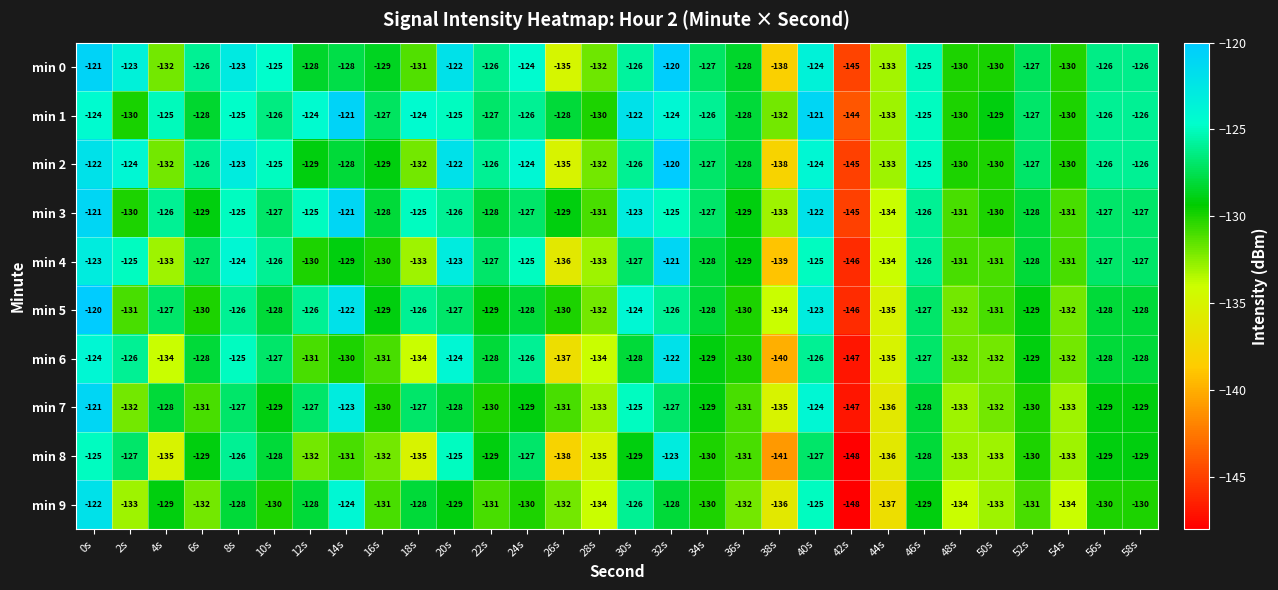

At which label does min 7 reach its peak?

0s